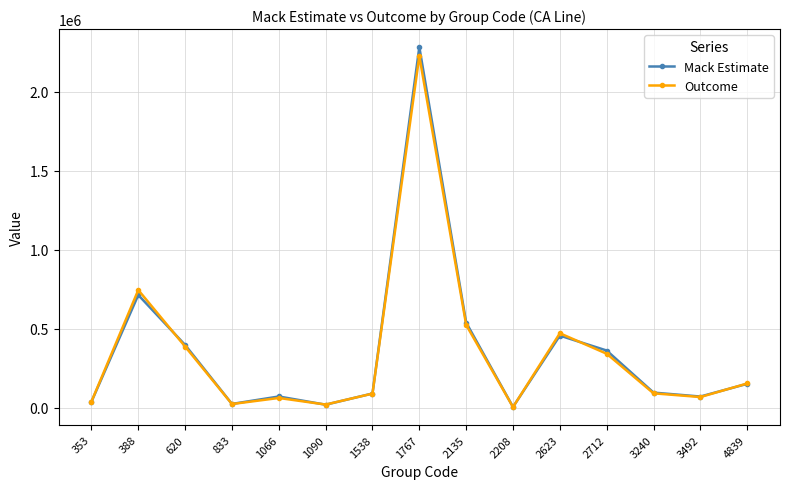

Which series has the widest spread of values?

Mack Estimate